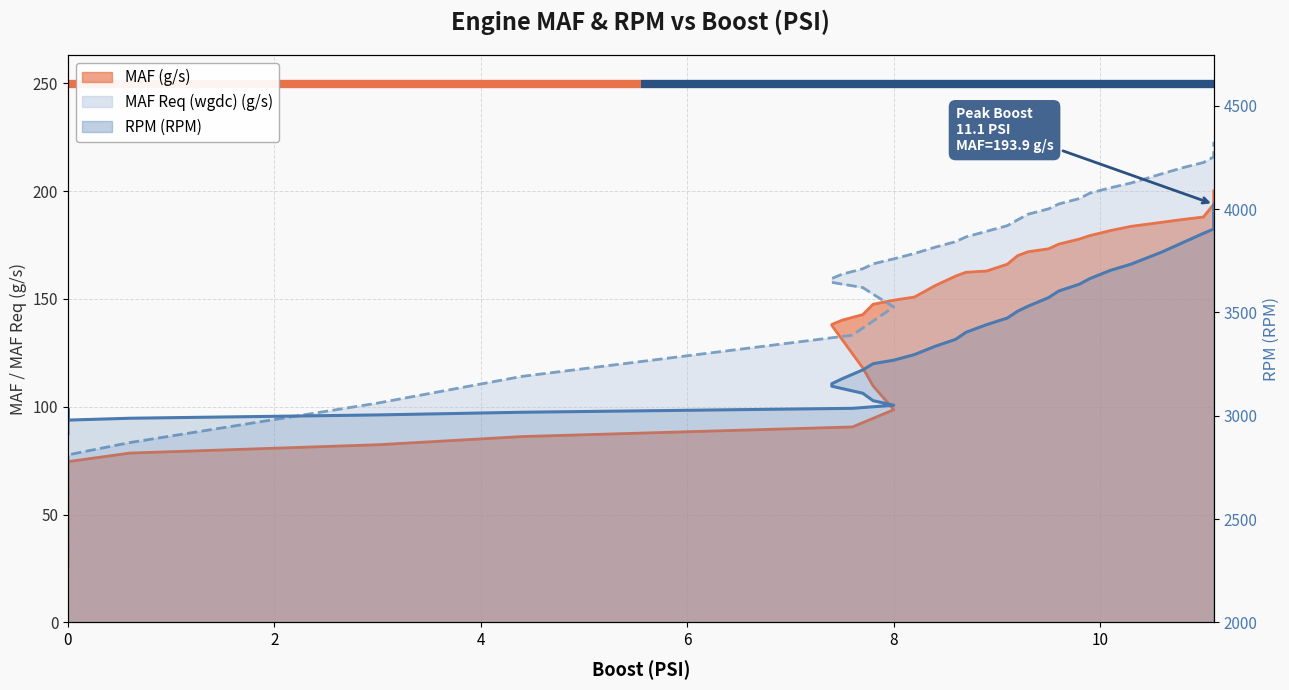

What is the spread (max minus min) of values at 8?

2943.6